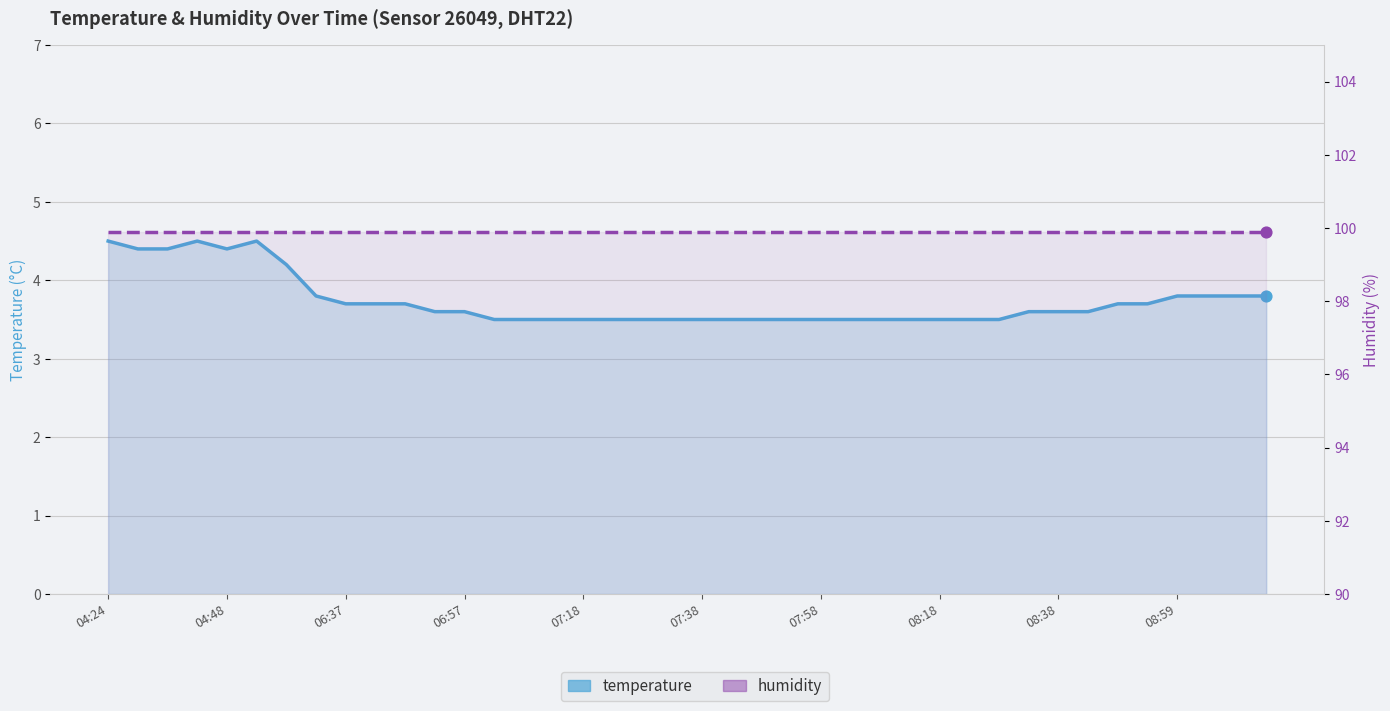

At which category is the sum across all series the highest?

04:24